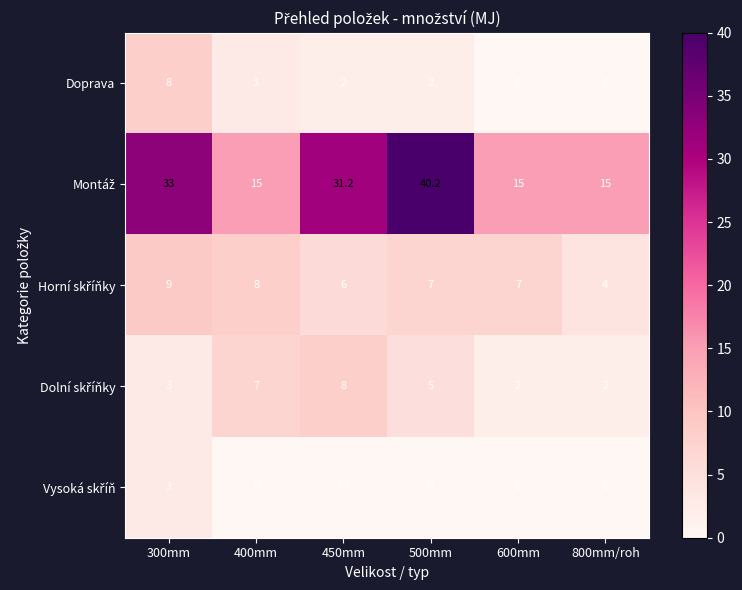

What is the sum of the Doprava values at 500mm and 800mm/roh?

2.0